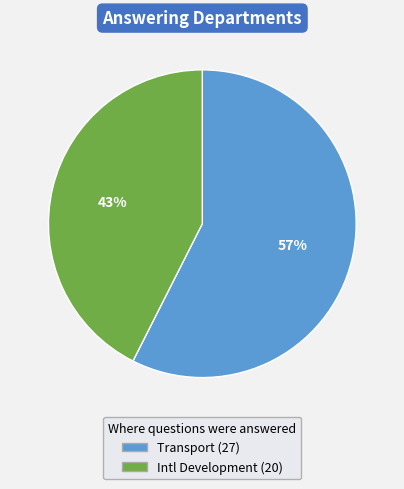

How many slices are in this pie chart?

2